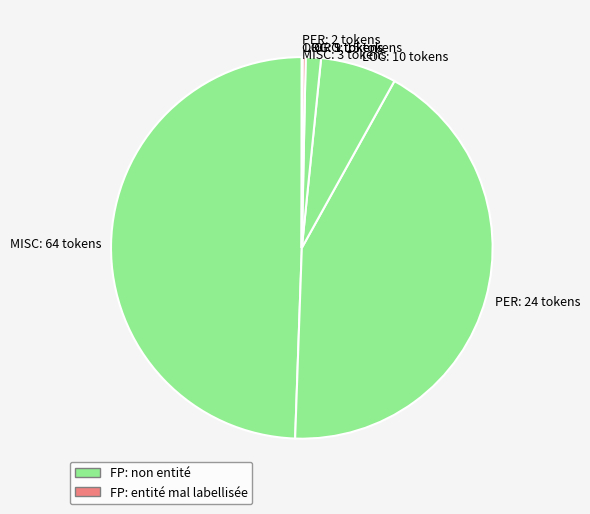

What is the largest slice in the pie chart?

MISC: 64 tokens